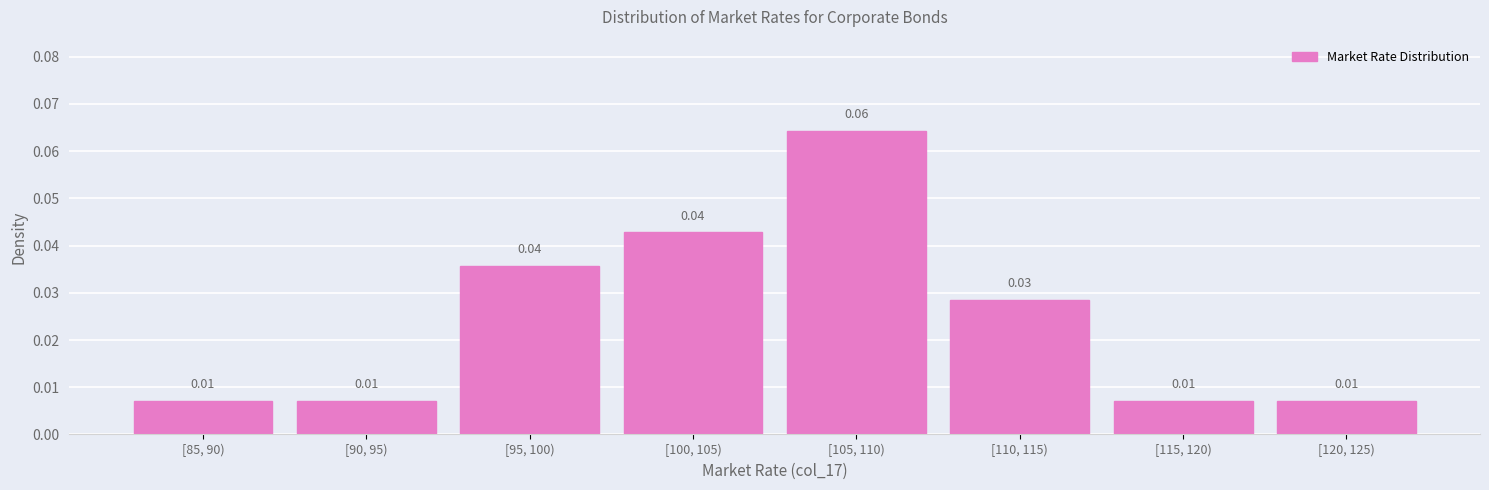

Which has a higher value, [85, 90) or [100, 105)?

[100, 105)